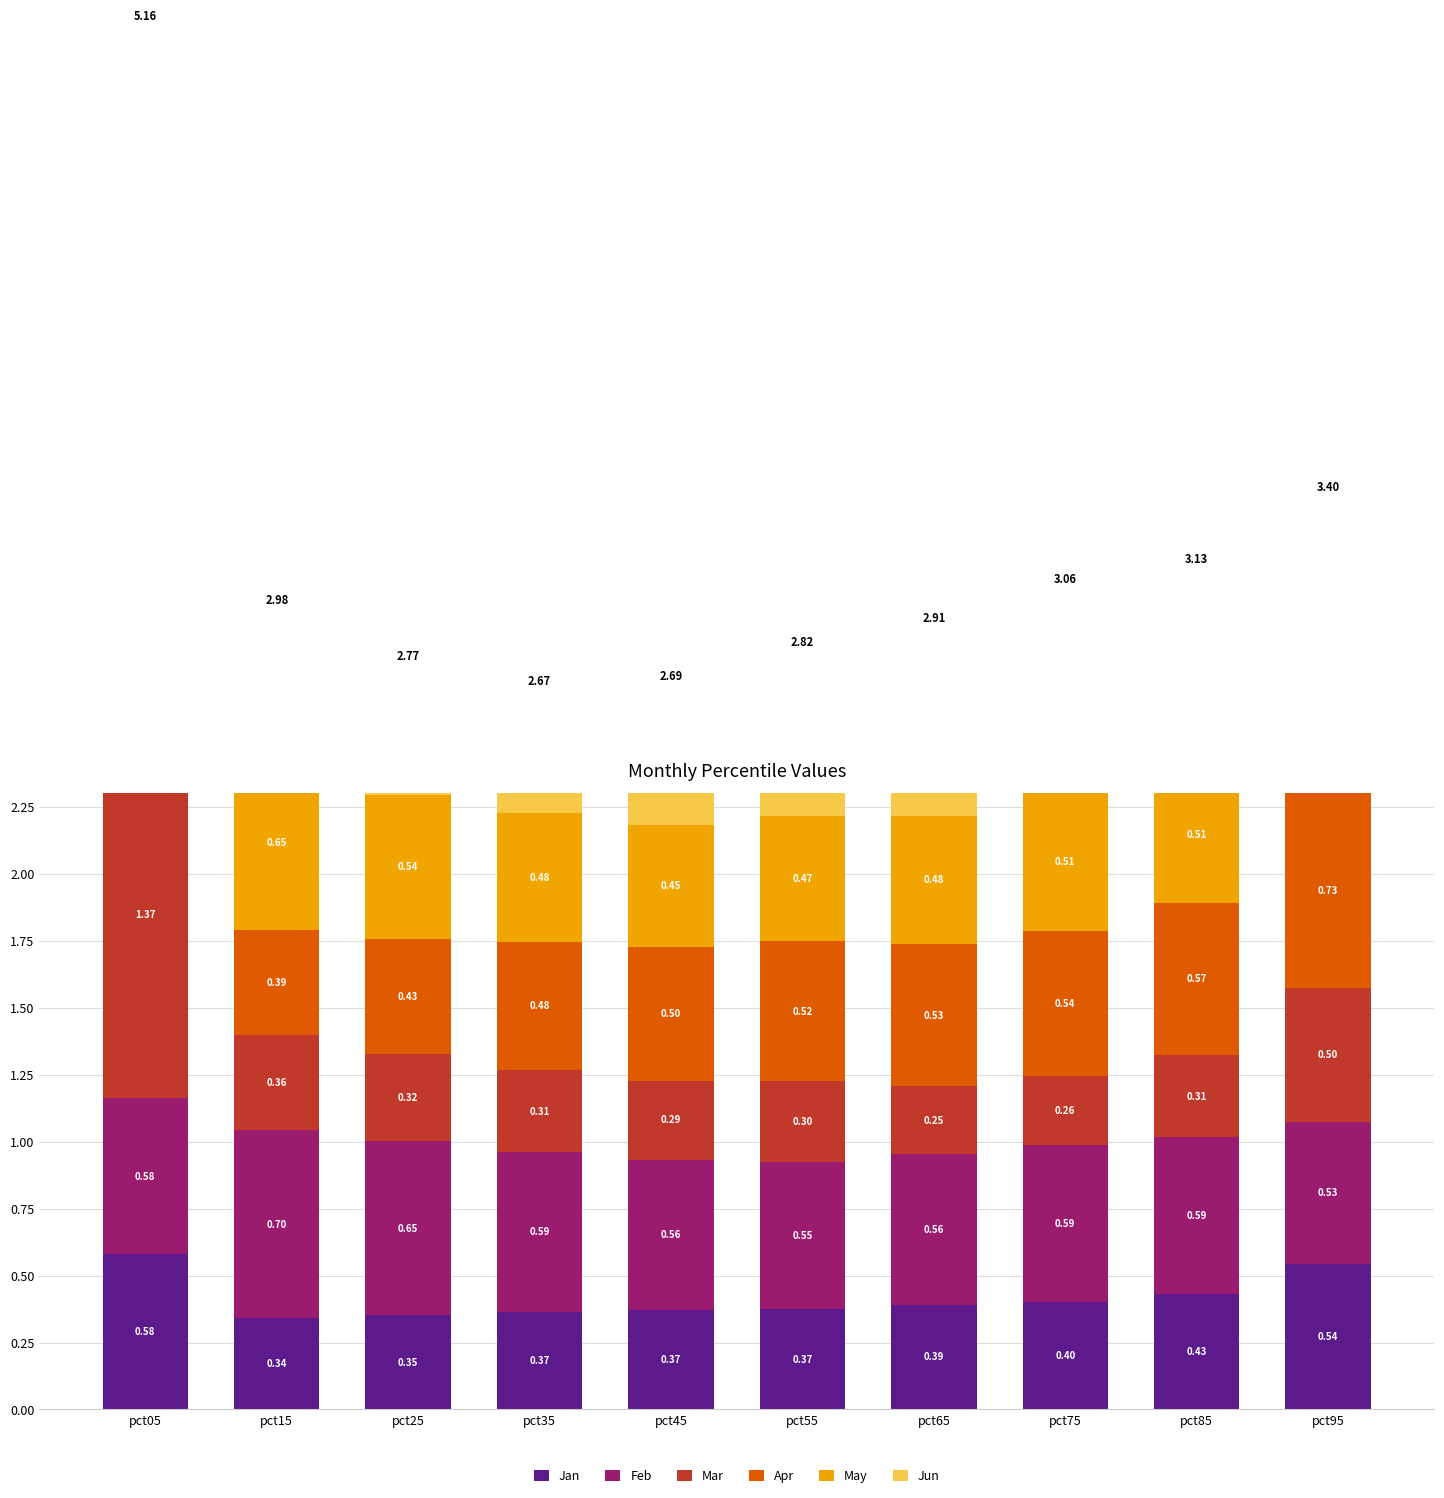

What are all the series names shown in the legend?

Jan, Feb, Mar, Apr, May, Jun